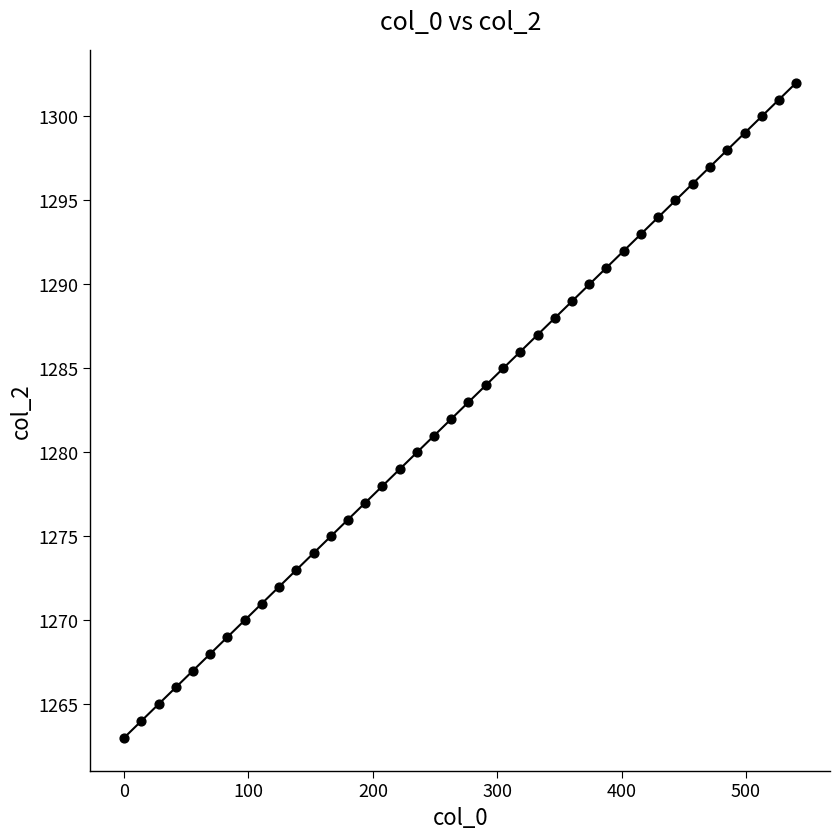

What is the range of Y values (max minus min)?

39